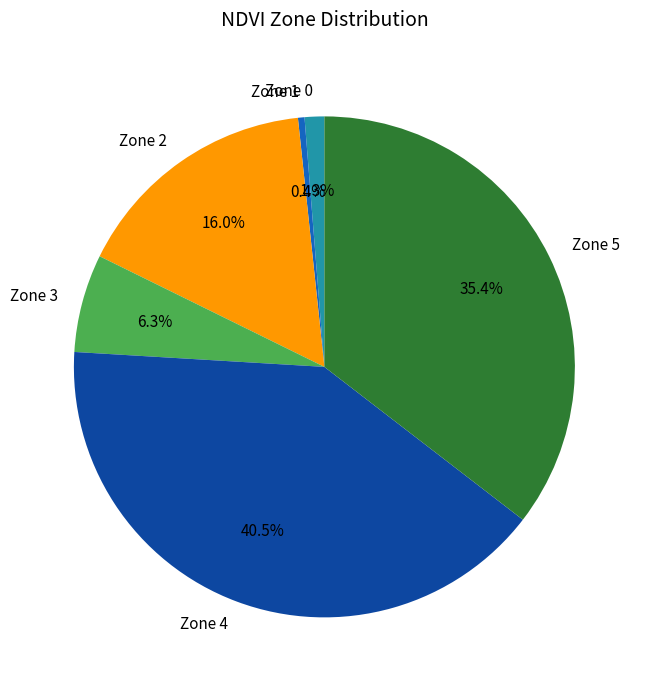

Is Zone 2 the majority of the pie?

No